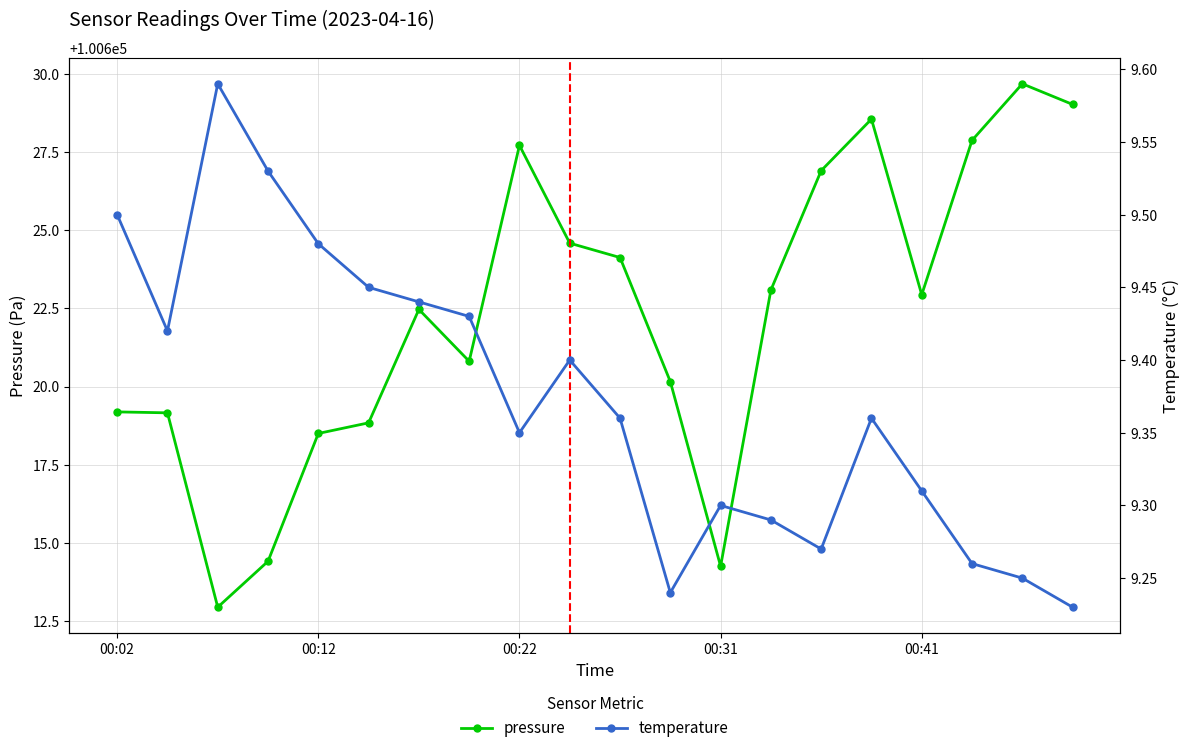

At how many categories does at least one series exceed 65507?

20